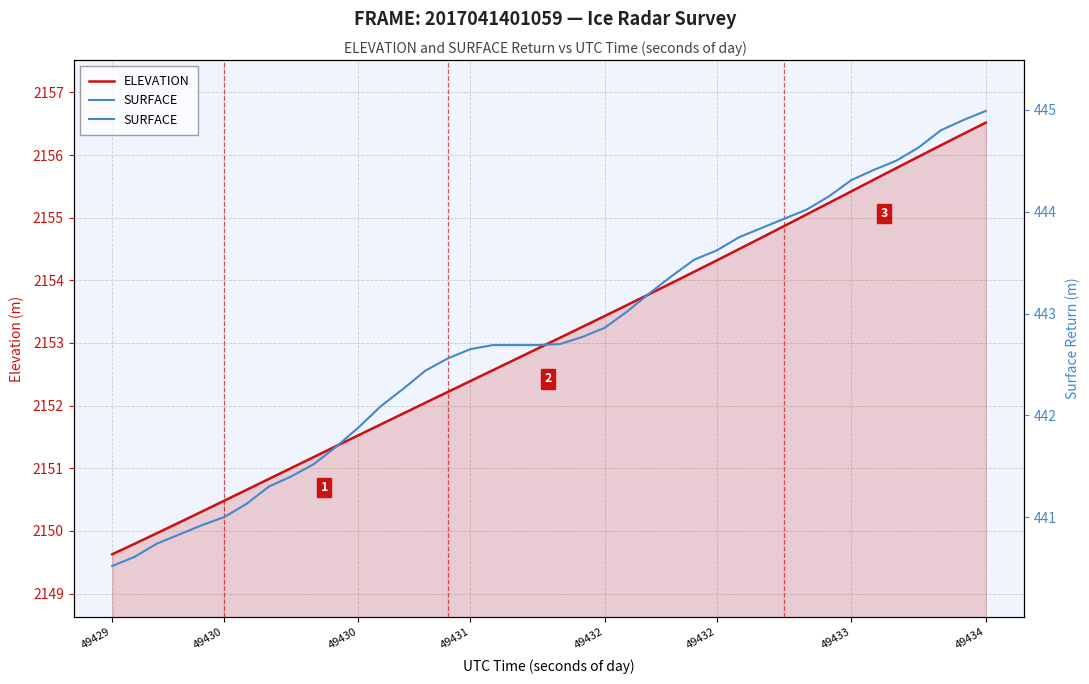

Which has a higher value, 35 or 38?

38